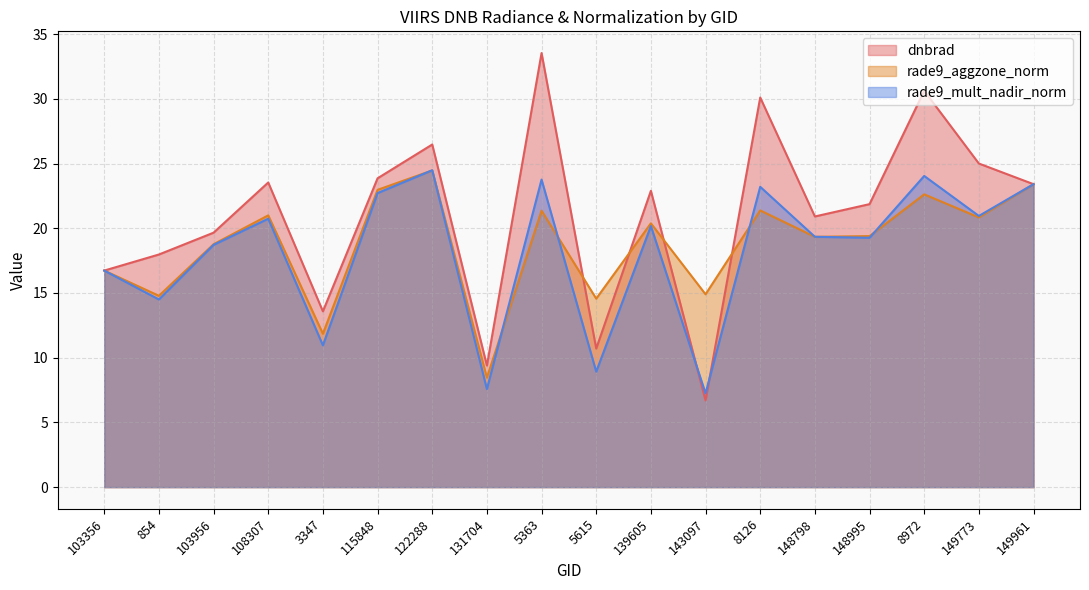

How many values in the rade9_mult_nadir_norm series are below 20?

9